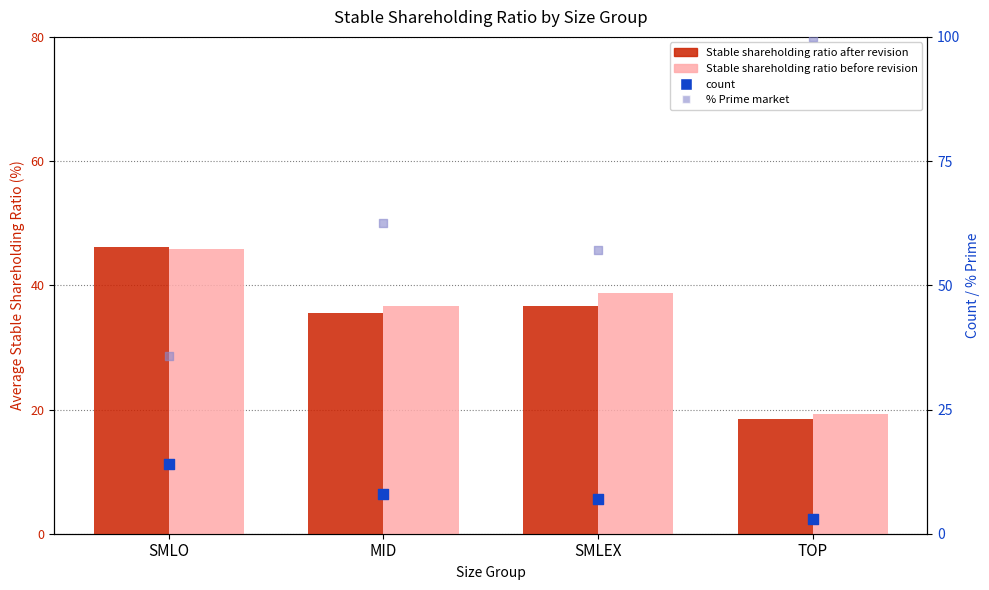

At how many categories does at least one series exceed 54?

3